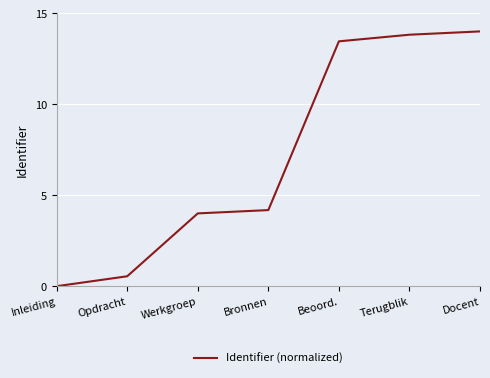

Rank the categories by value from lowest to highest.

Inleiding, Opdracht, Werkgroep, Bronnen, Beoord., Terugblik, Docent